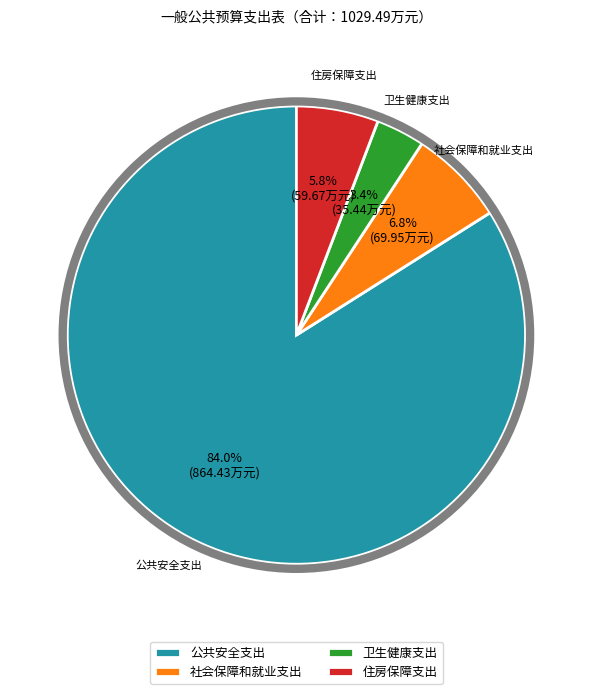

Which category has the smallest portion of the pie?

卫生健康支出